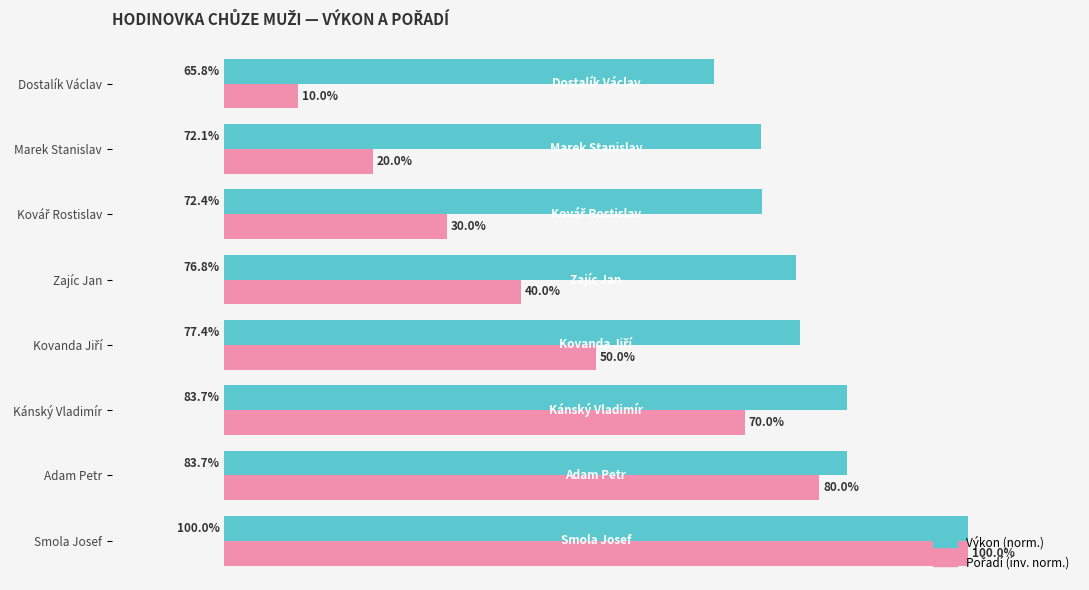

Which series has the largest total across all categories?

Výkon (norm.)